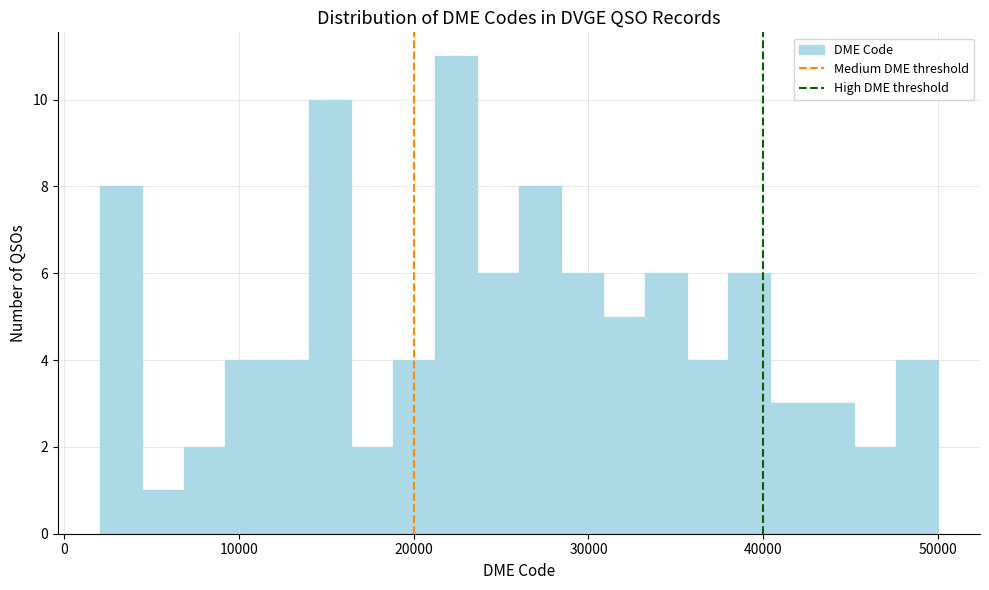

Read against the x-axis, roughly where is the centre of the tallest bar?

22000